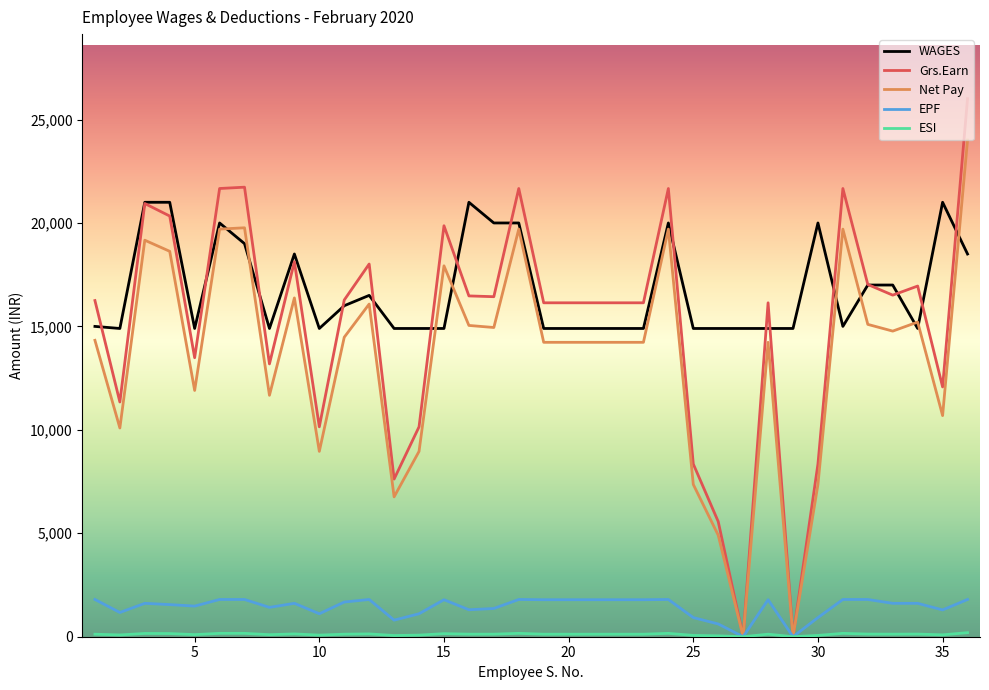

Which series has the largest range (max minus min)?

Grs.Earn